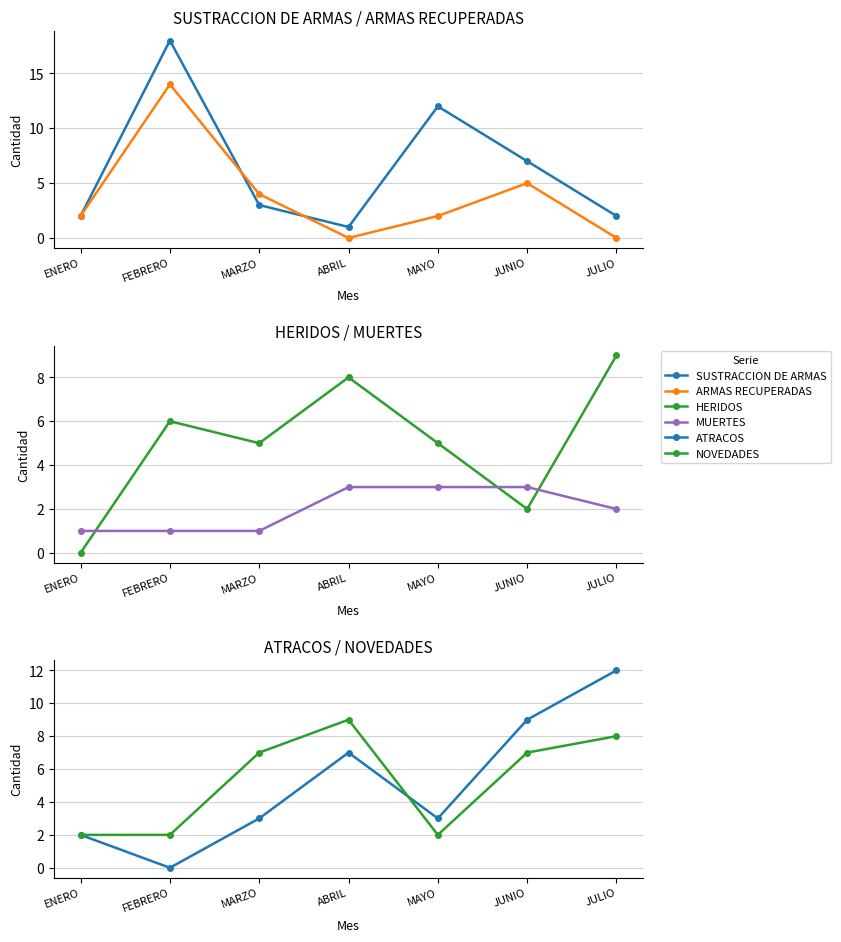

Count the HERIDOS values in the range 2 to 8.

5